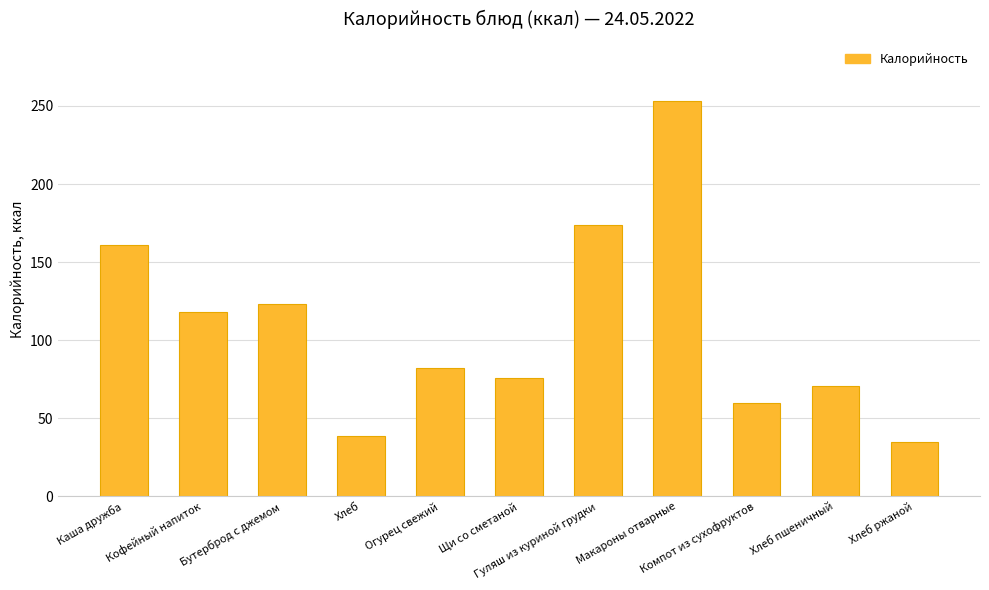

What is the label of the 2nd bar from the left?

Кофейный напиток